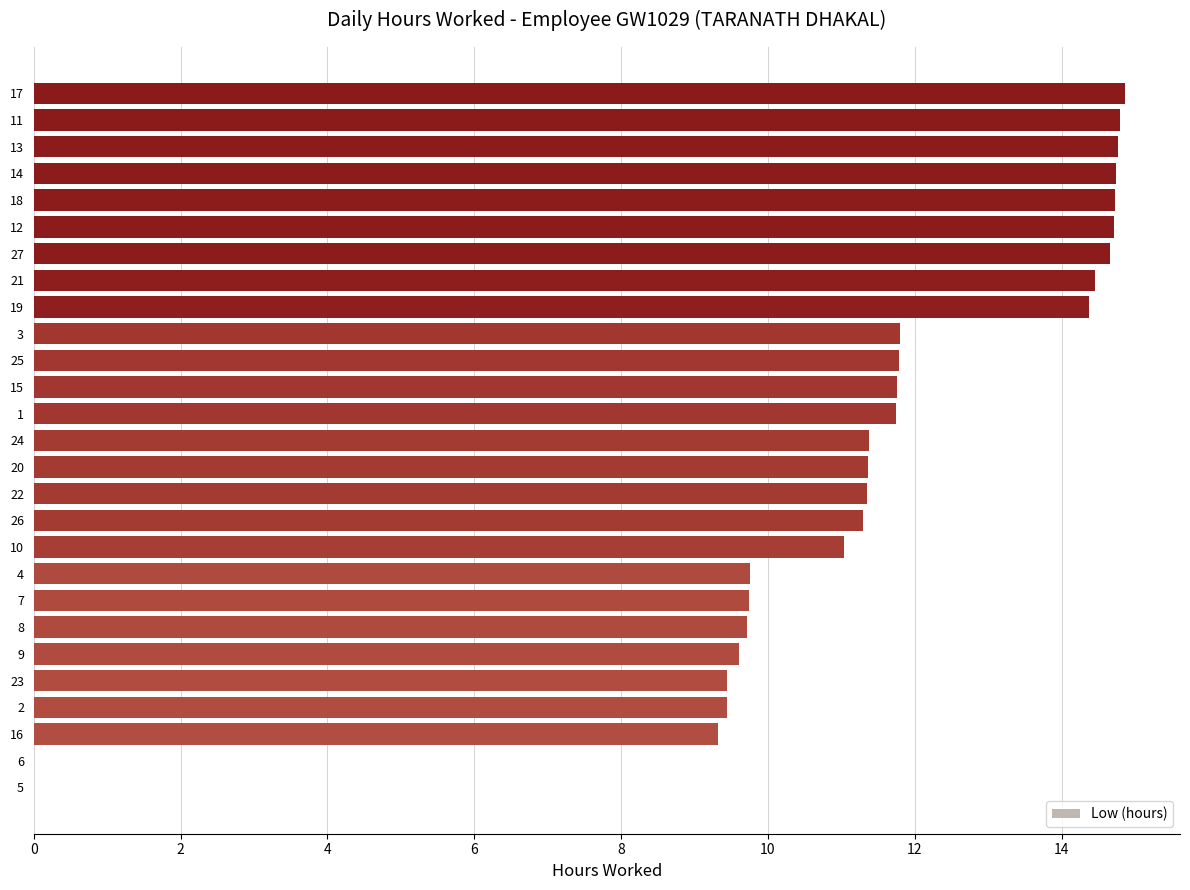

The value at 3 is 15.5. True or false?

False